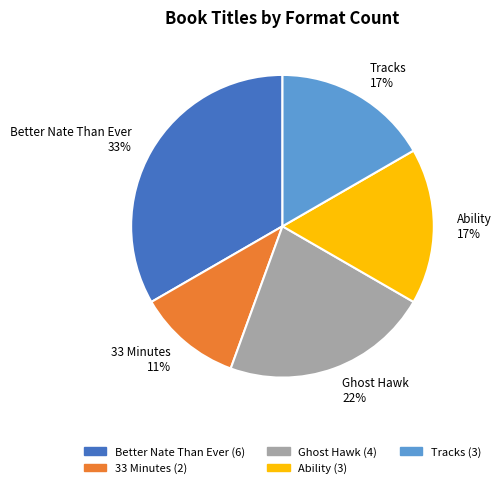

Count the number of slices in the pie.

5